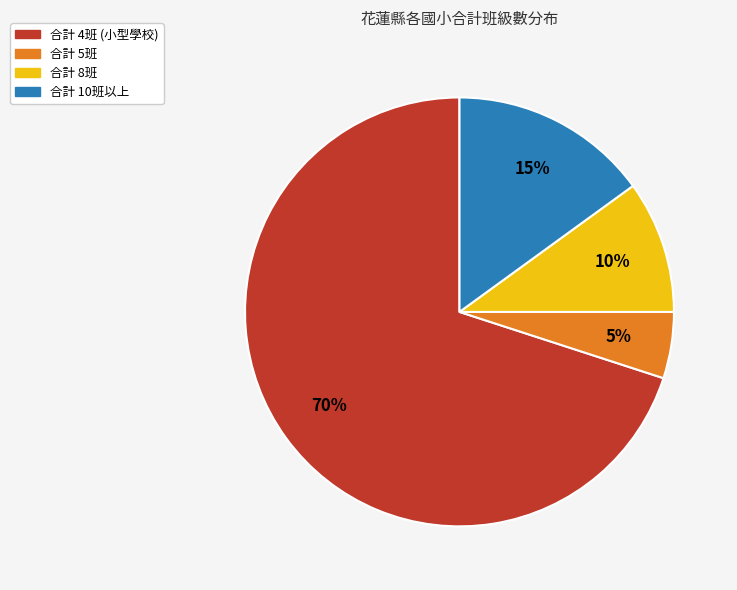

Is there any slice that represents more than half of the pie?

Yes